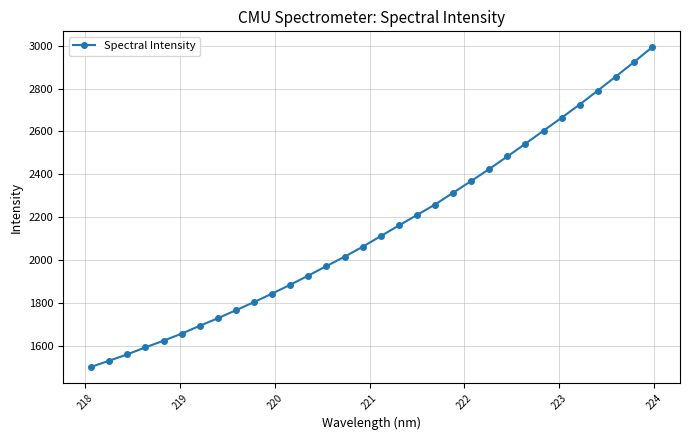

What is the maximum value shown in the chart?

2992.4